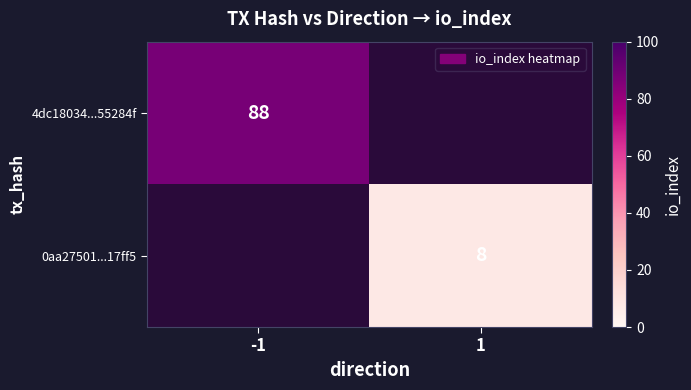

Is it true that 0aa27501...17ff5 equals 11 at 1?

False